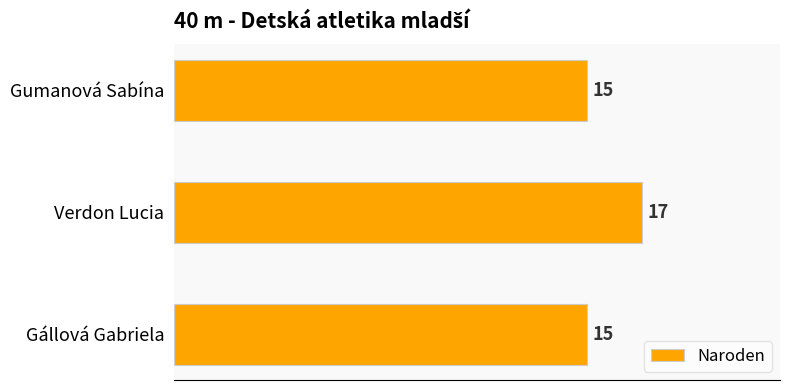

Reading top to bottom, extract all data points from this chart.

Gumanová Sabína=15	Verdon Lucia=17	Gállová Gabriela=15